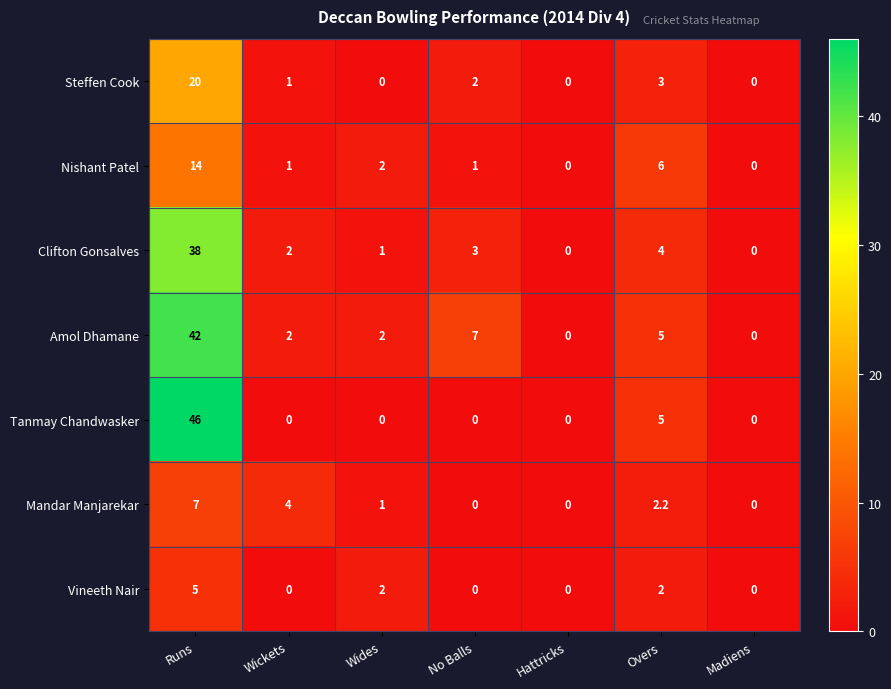

What is the total value across all series at Wickets?

10.0